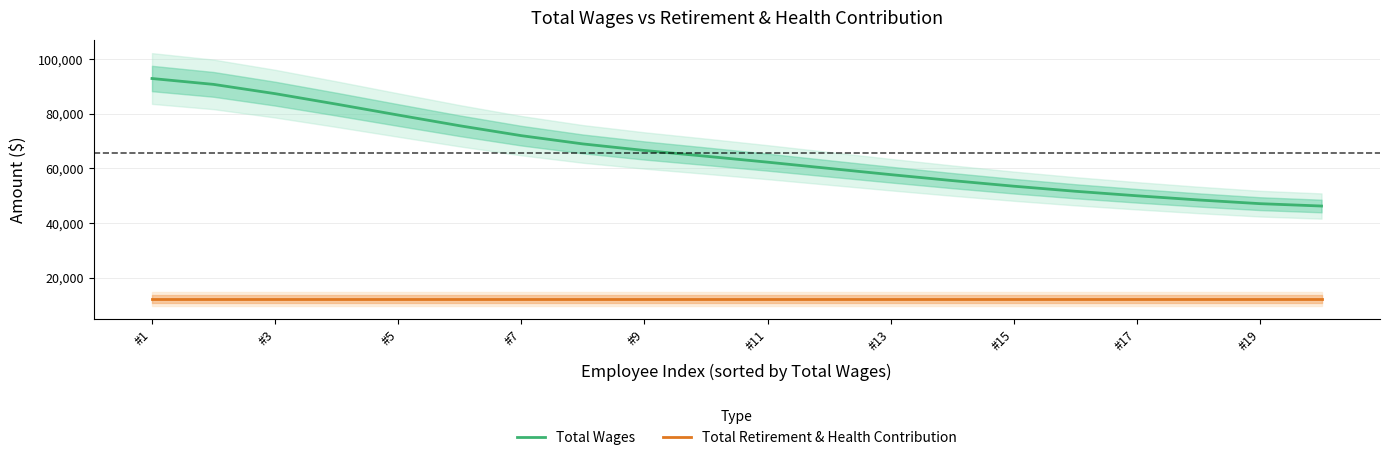

The value of Total Wages at #3 is 87400. True or false?

True